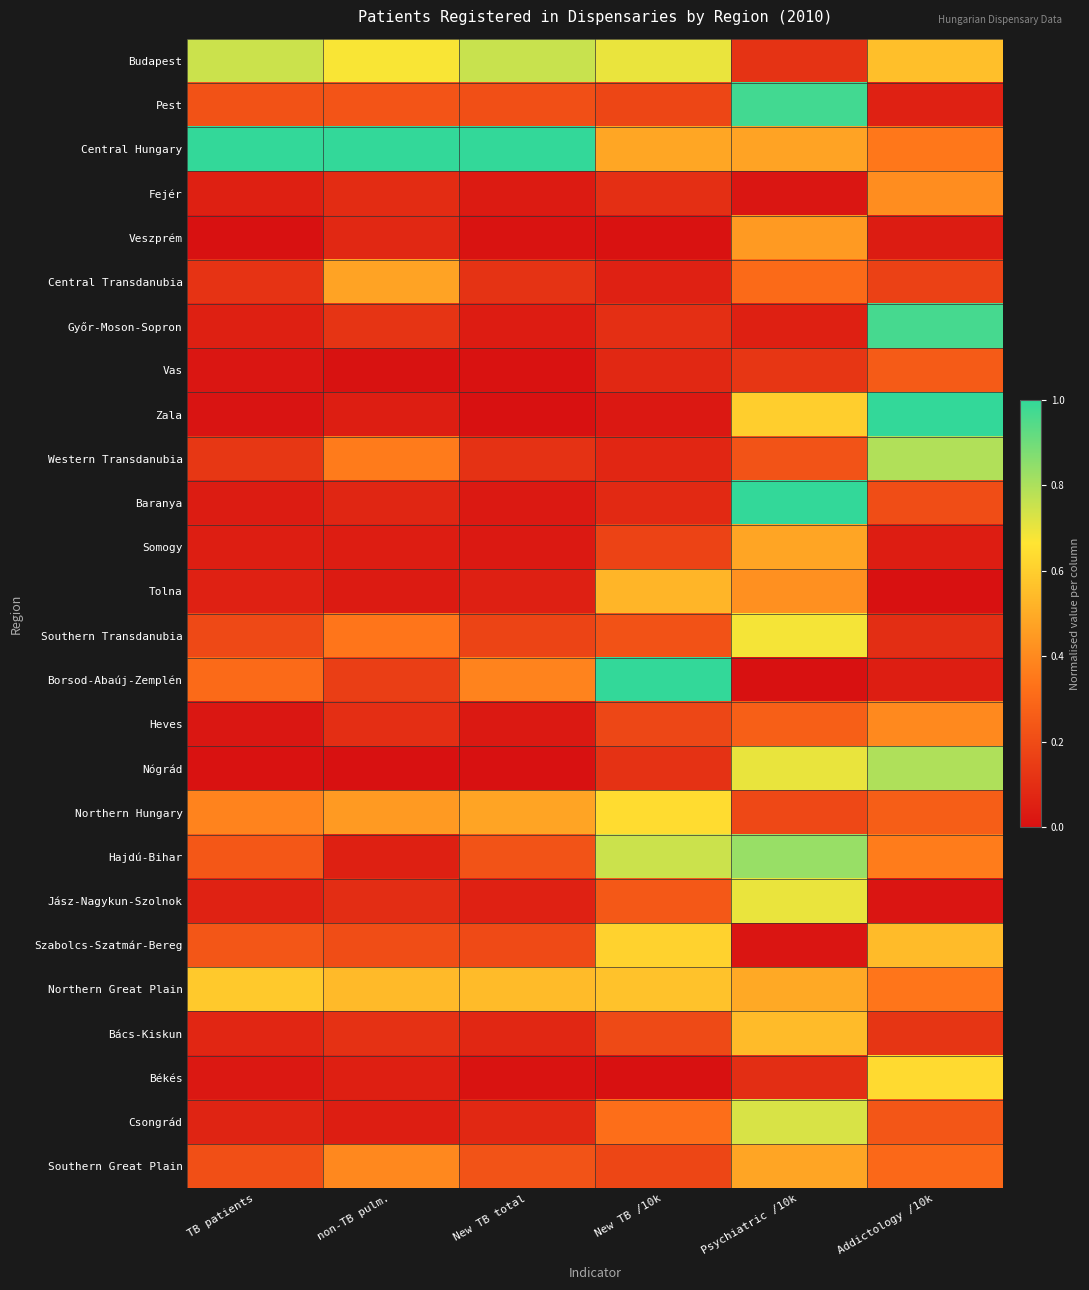

Which series has the largest total across all categories?

Central Hungary